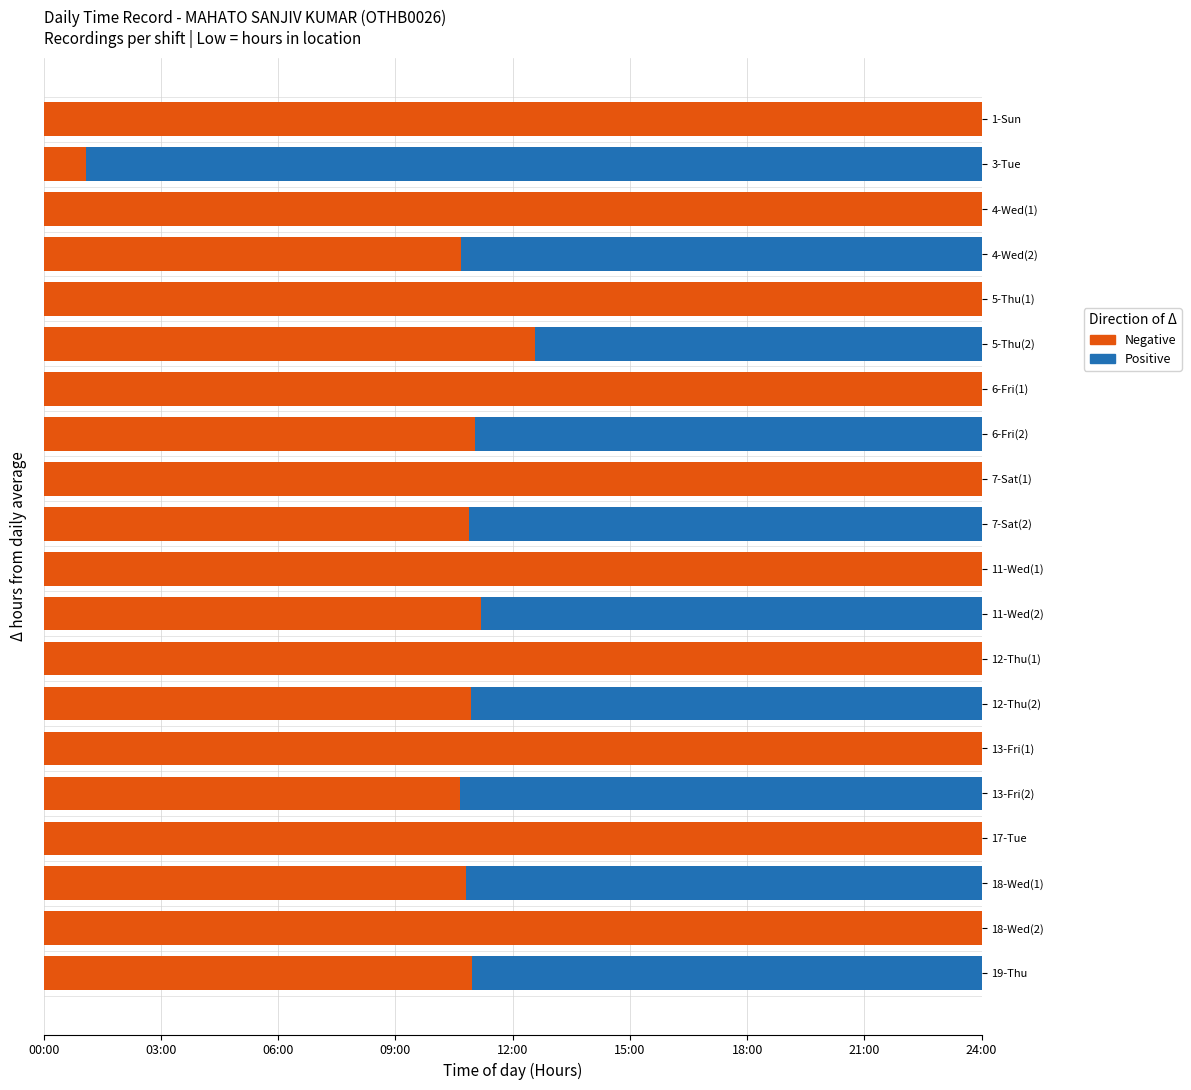

How many groups of bars are there?

20